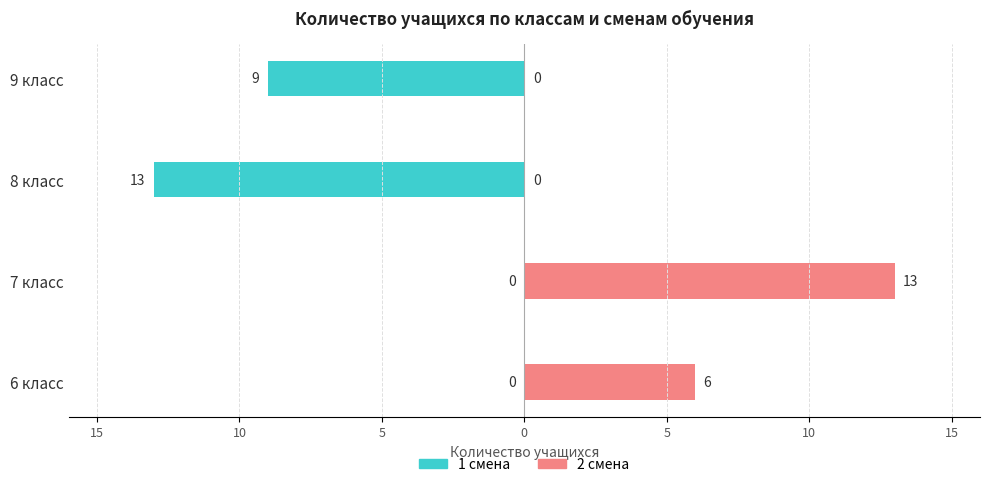

Between 6 класс and 8 класс, which series saw the biggest shift?

1 смена